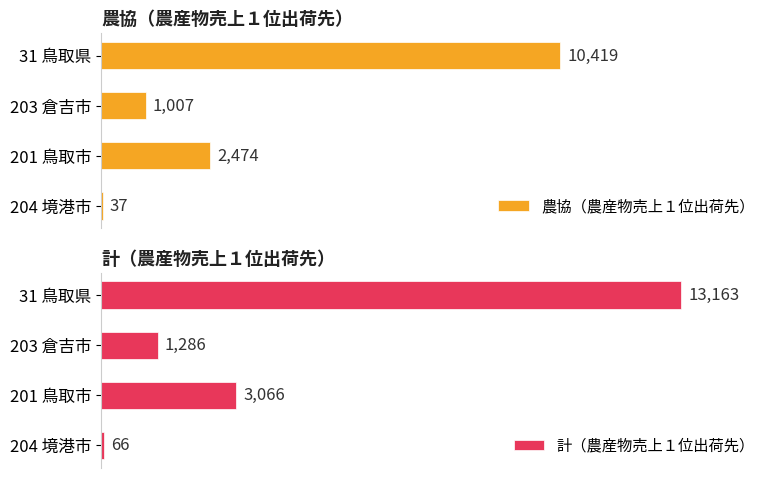

Where is 農協（農産物売上１位出荷先） nearest to the value 5228?

201 鳥取市